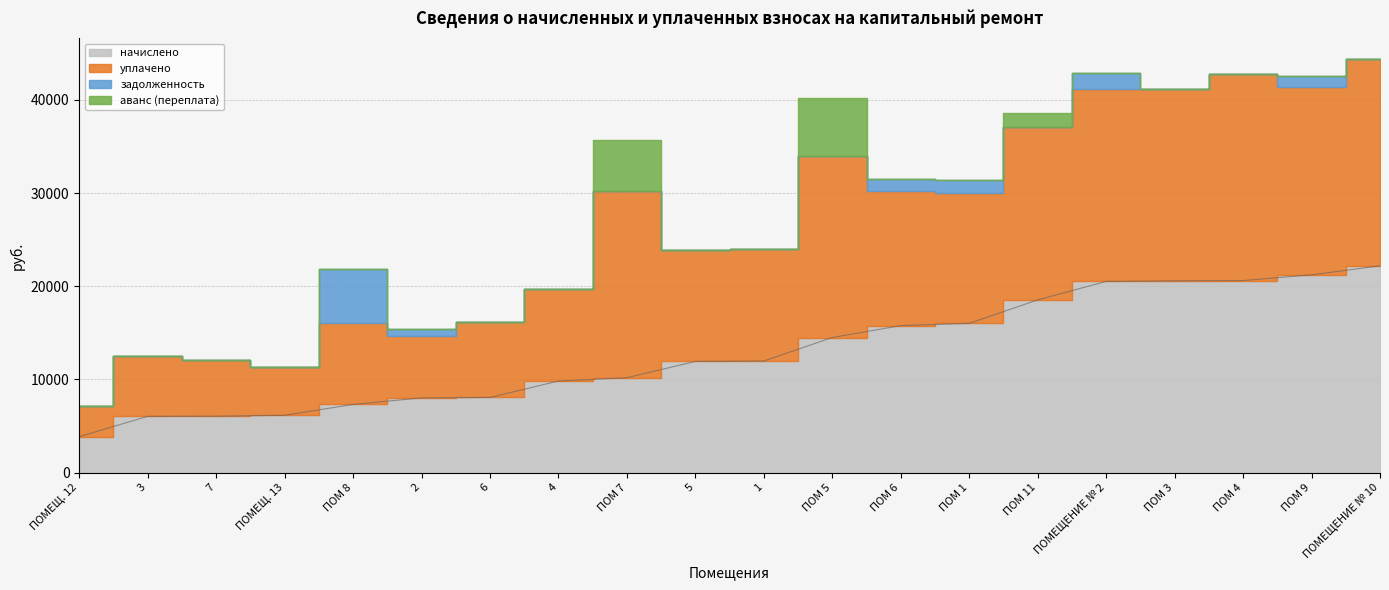

Rank the categories by начислено value from highest to lowest.

ПОМЕЩЕНИЕ № 10, ПОМ 9, ПОМ 4, ПОМ 3, ПОМЕЩЕНИЕ № 2, ПОМ 11, ПОМ 1, ПОМ 6, ПОМ 5, 1, 5, ПОМ 7, 4, 6, 2, ПОМ 8, ПОМЕЩ. 13, 7, 3, ПОМЕЩ. 12